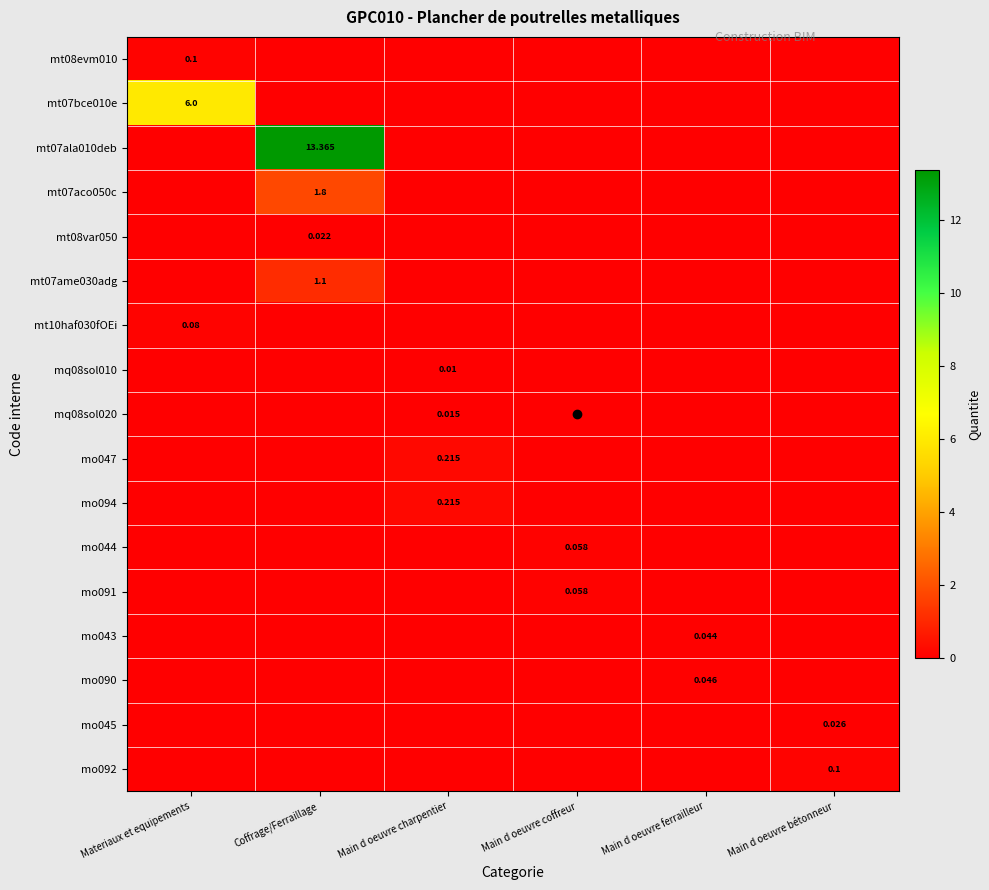

What is the difference between the maximum and minimum values in the mt07ame030adg series?

1.1